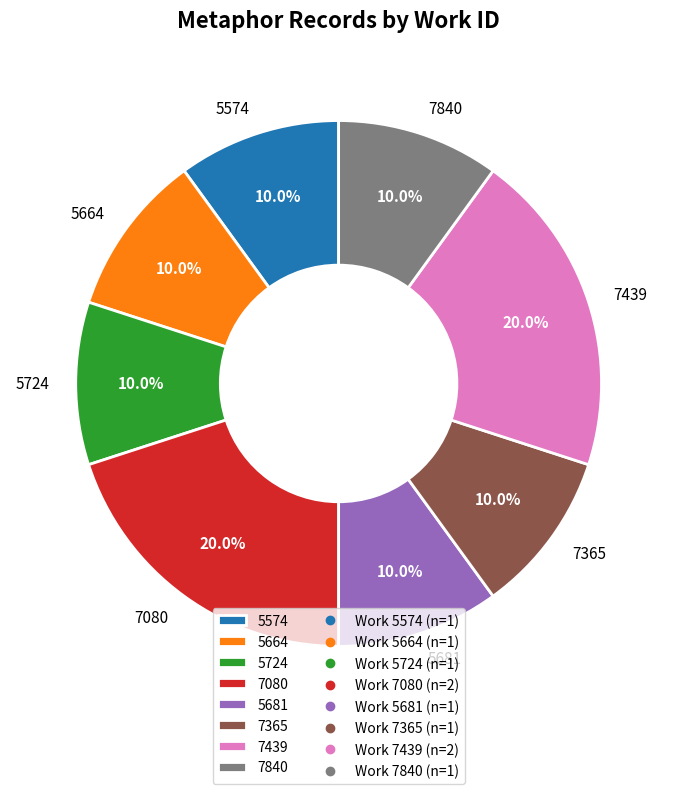

What is the ratio of the value at 7365 to the value at 5724?

1.0